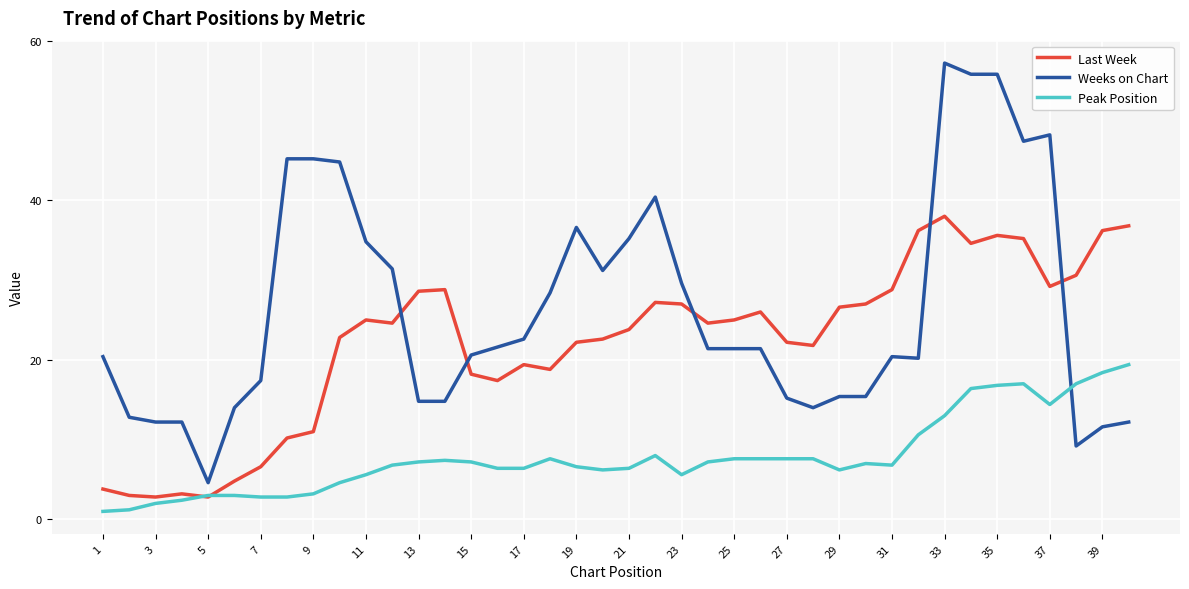

What is the difference between the maximum and minimum values in the Weeks on Chart series?

52.6